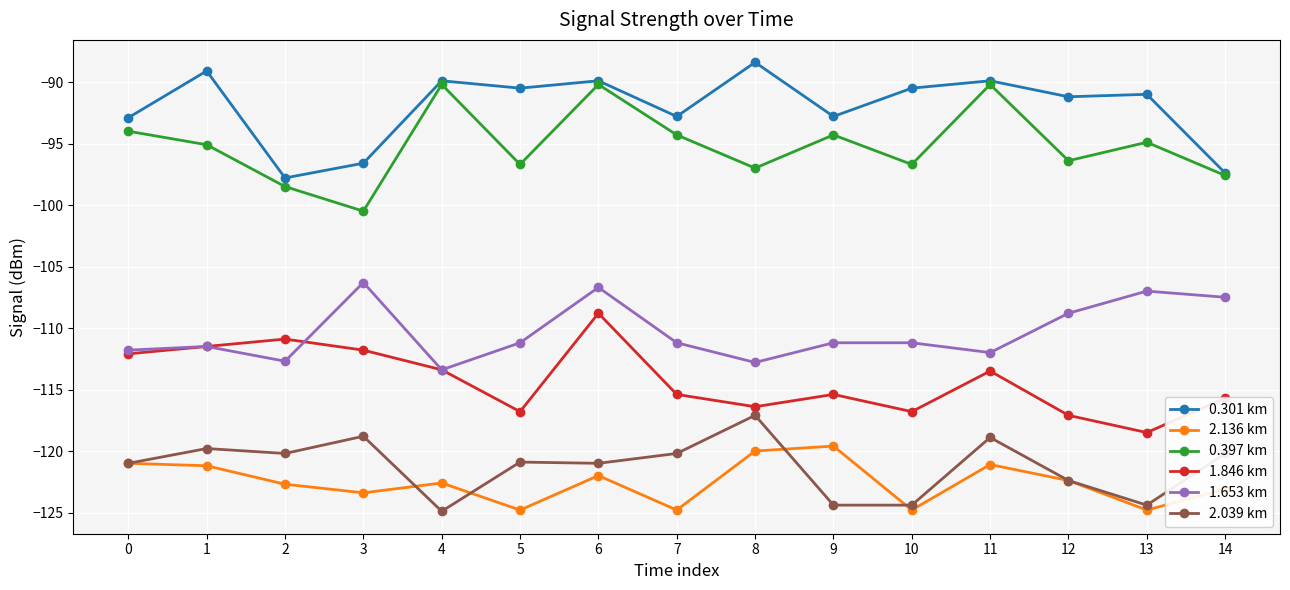

At which category is the sum across all series the highest?

6